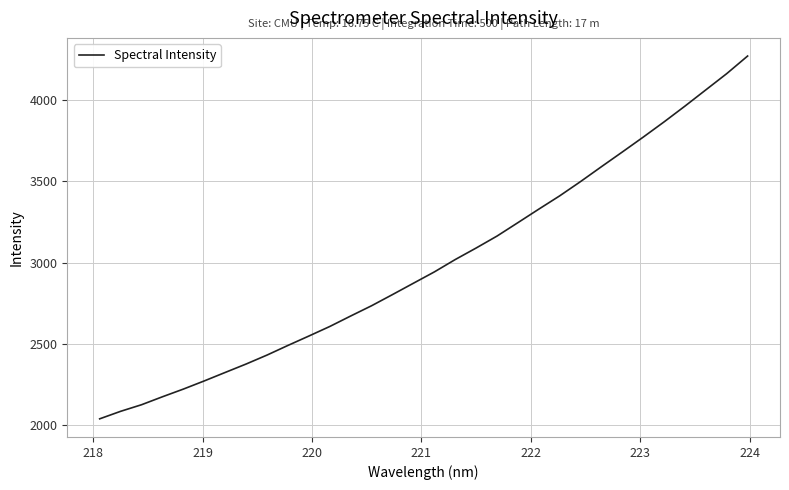

What is the smallest value displayed?

2038.8